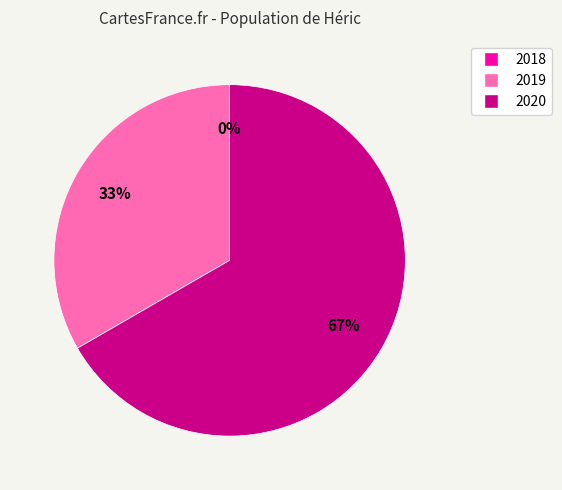

To the nearest percent, what is the difference between the largest and smallest slice percentages?

67%